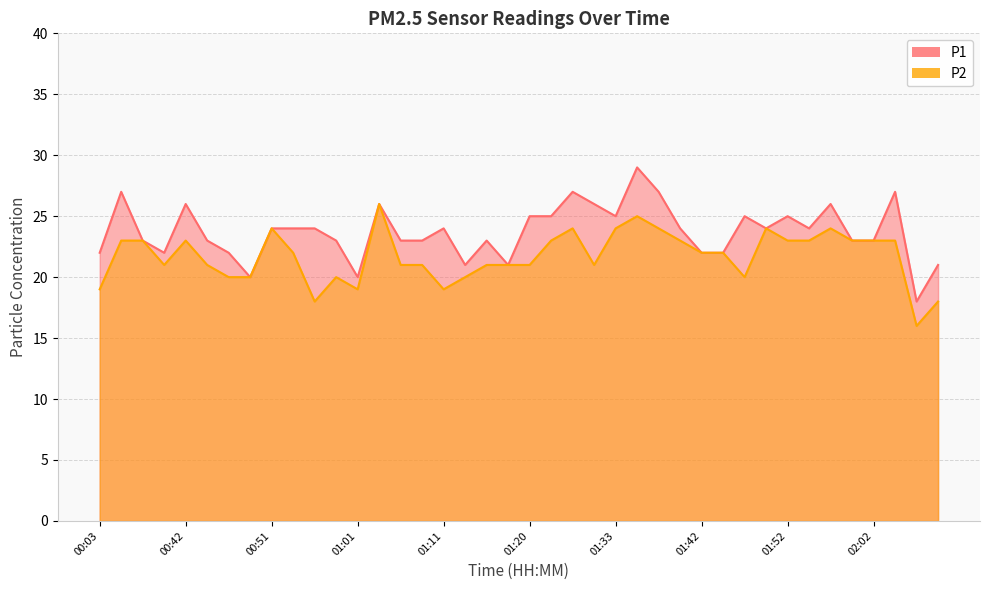

The P1 series shows 15 at 01:42. True or false?

False